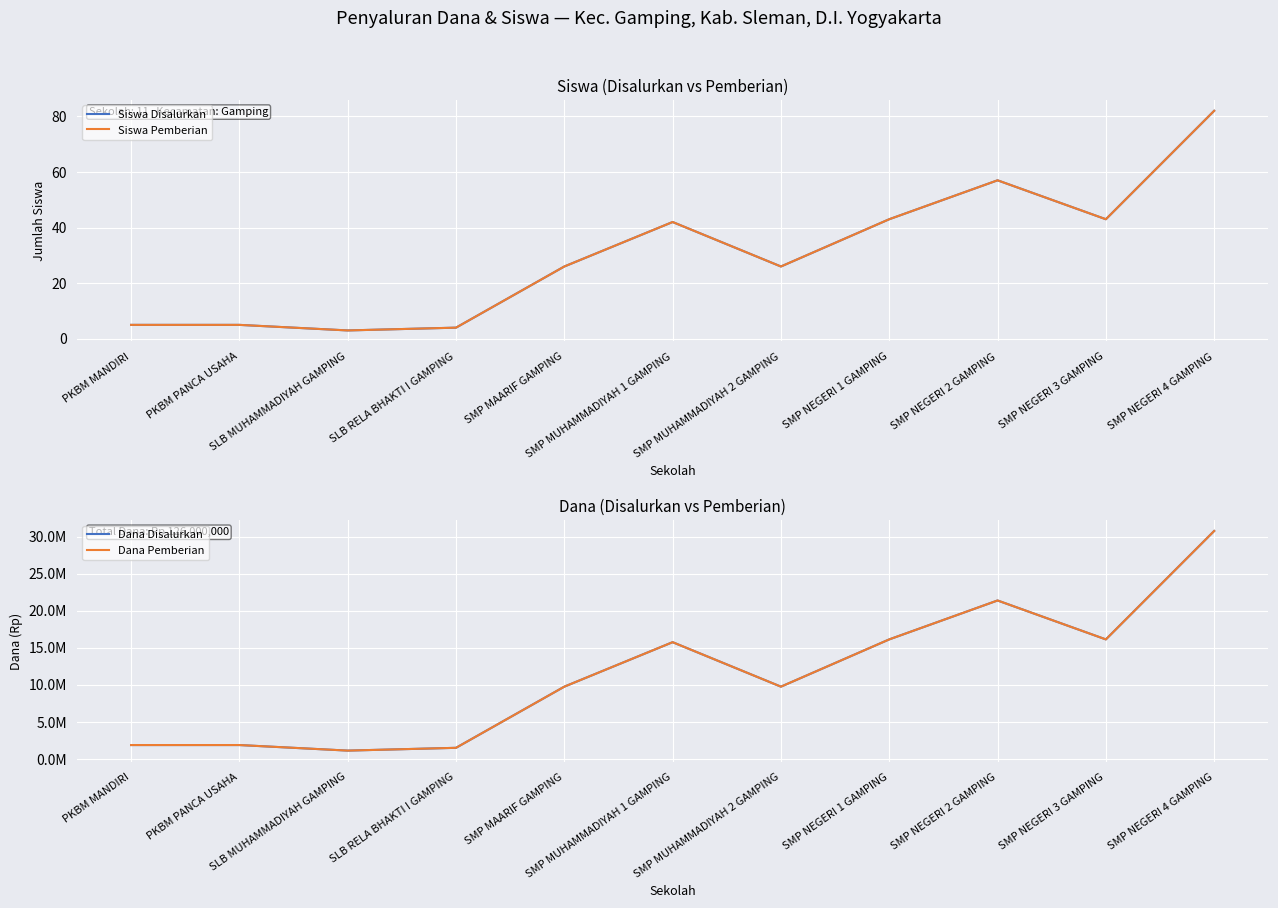

Count the number of categories in the chart.

11